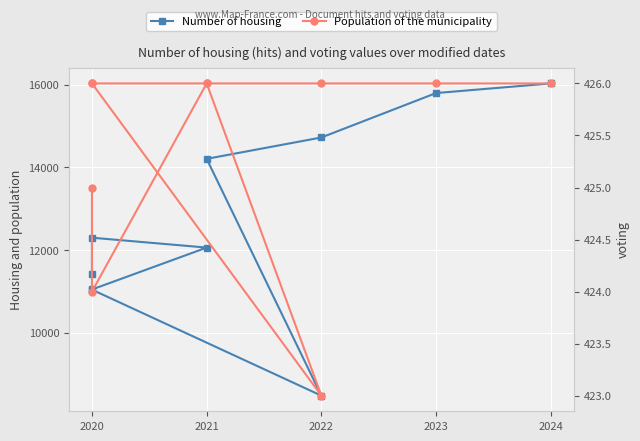

How many lines are shown in the chart?

2